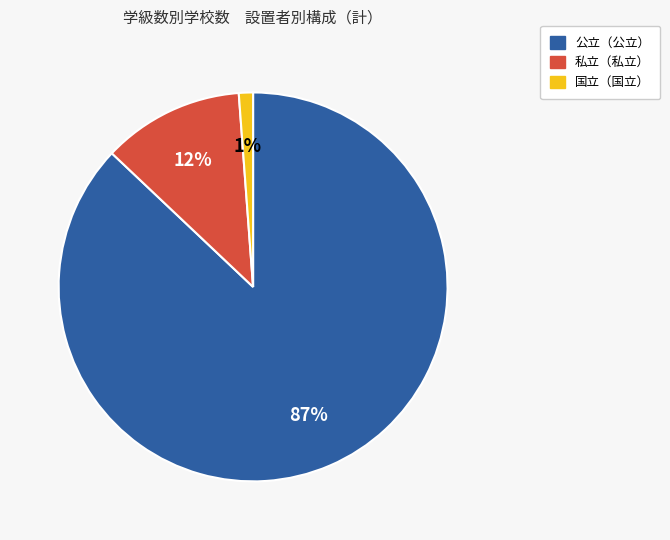

To the nearest percent, what is the average slice percentage?

33%